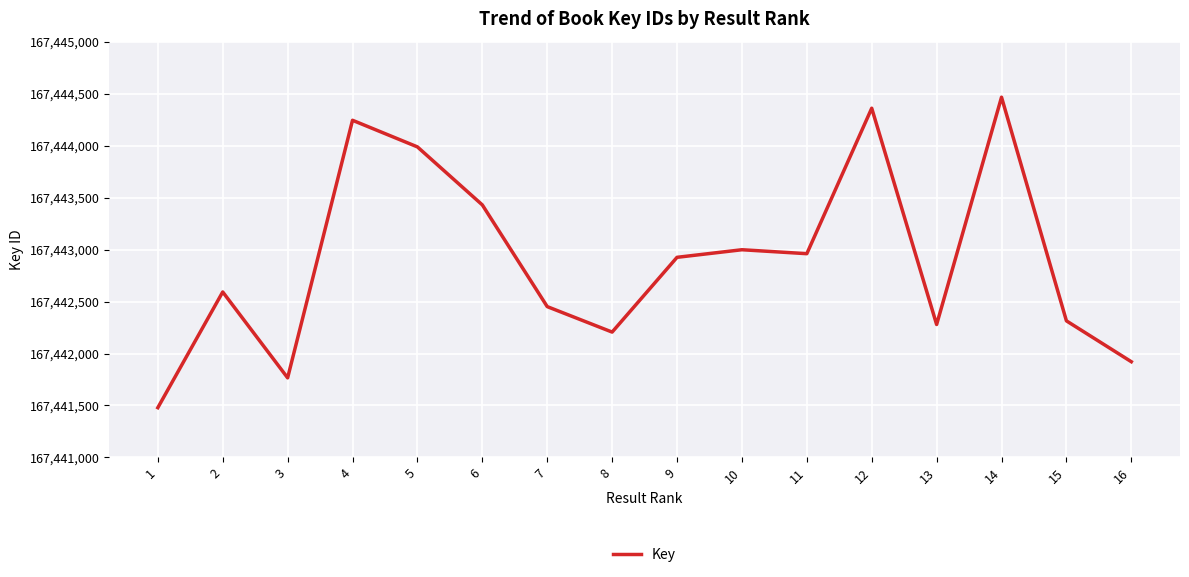

Reading right to left, transcribe all the data shown in this chart.

16=167441921	15=167442314	14=167444465	13=167442279	12=167444359	11=167442960	10=167442998	9=167442925	8=167442206	7=167442451	6=167443429	5=167443987	4=167444243	3=167441766	2=167442592	1=167441479